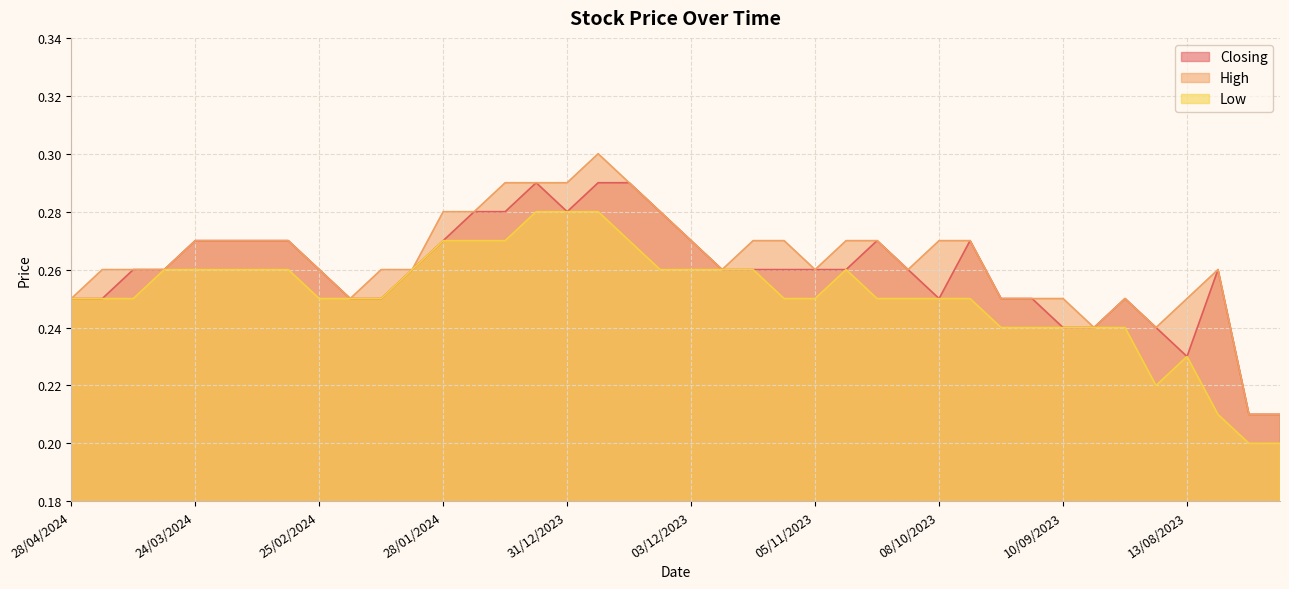

Read the Closing value at 24/09/2023.

0.2